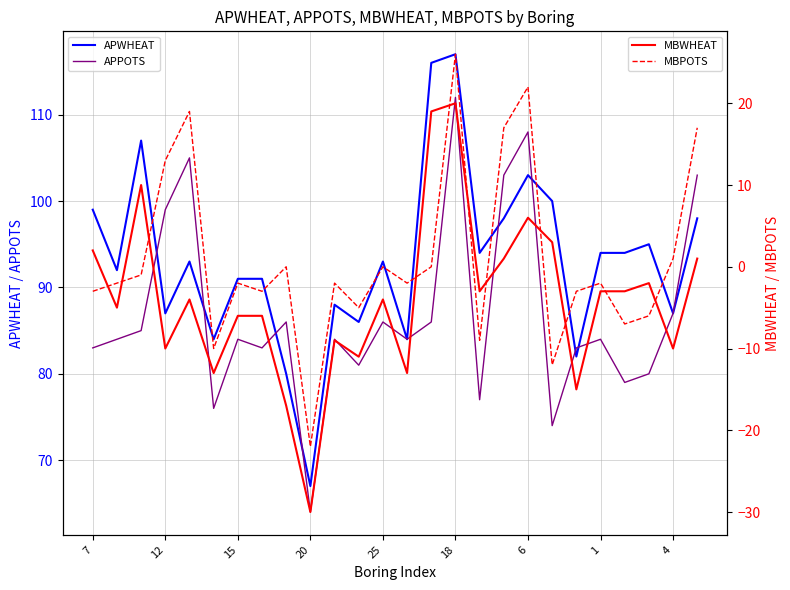

What is the lowest value of the MBPOTS series?

-22